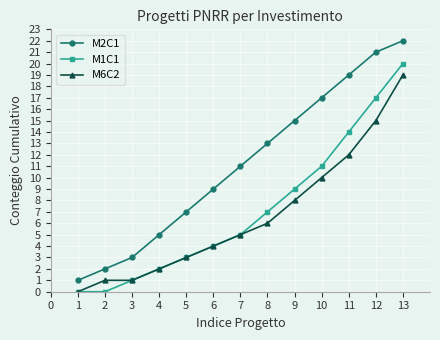

What is the total value across all series at 10?

38